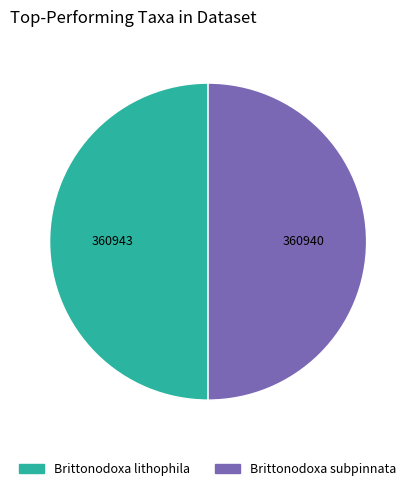

What is the ratio of the value at Brittonodoxa lithophila to the value at Brittonodoxa subpinnata?

1.0